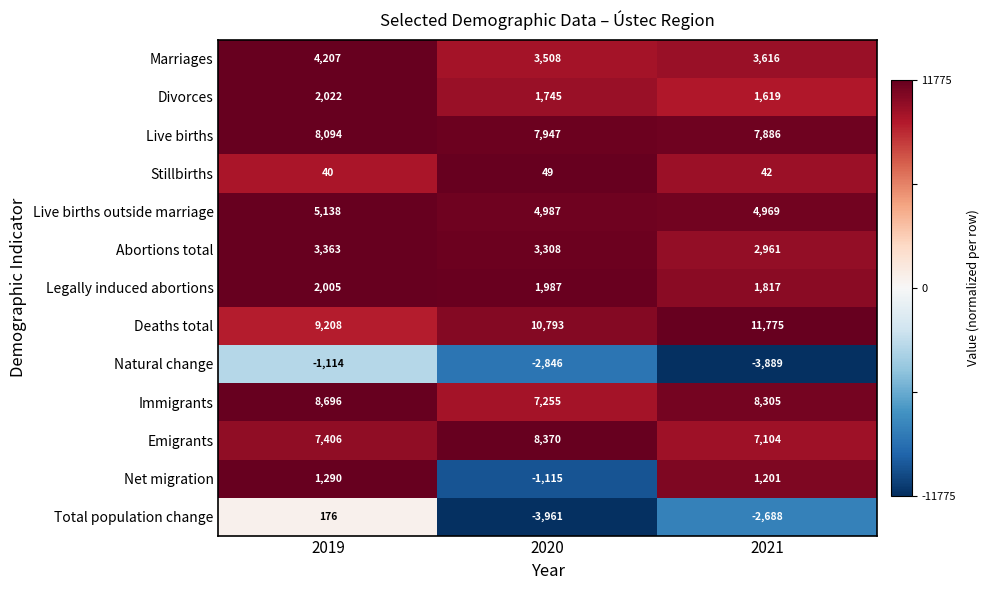

Count the Live births values in the range 7886 to 8094.

3